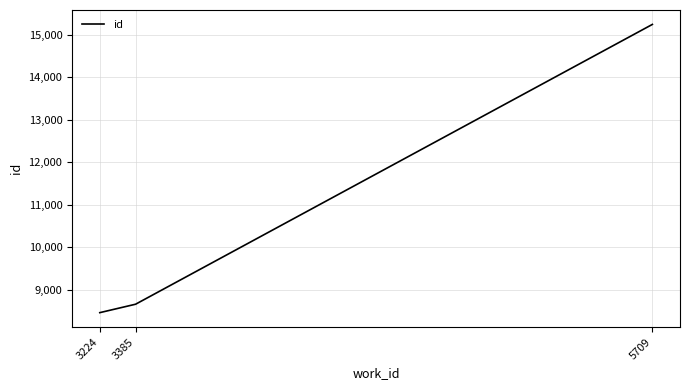

Reading left to right, transcribe all the data shown in this chart.

8468	8666	15237